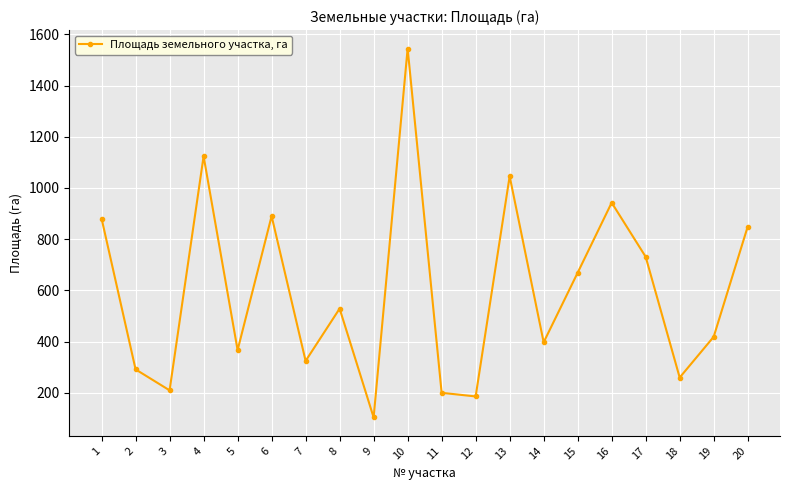

Does the chart have visible grid lines?

Yes